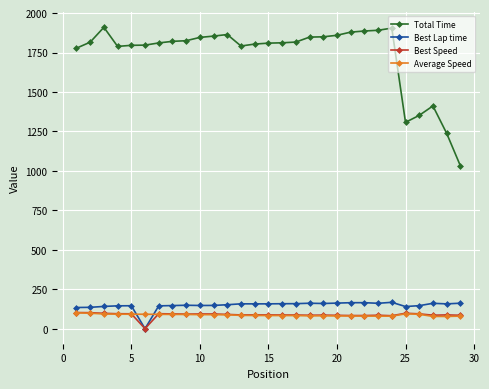

Which series has the largest total across all categories?

Total Time